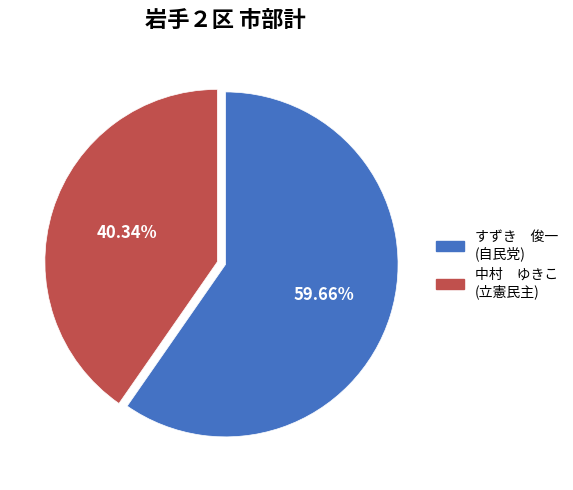

Rank the categories by value from lowest to highest.

中村 ゆきこ (立憲民主), すずき 俊一 (自民党)